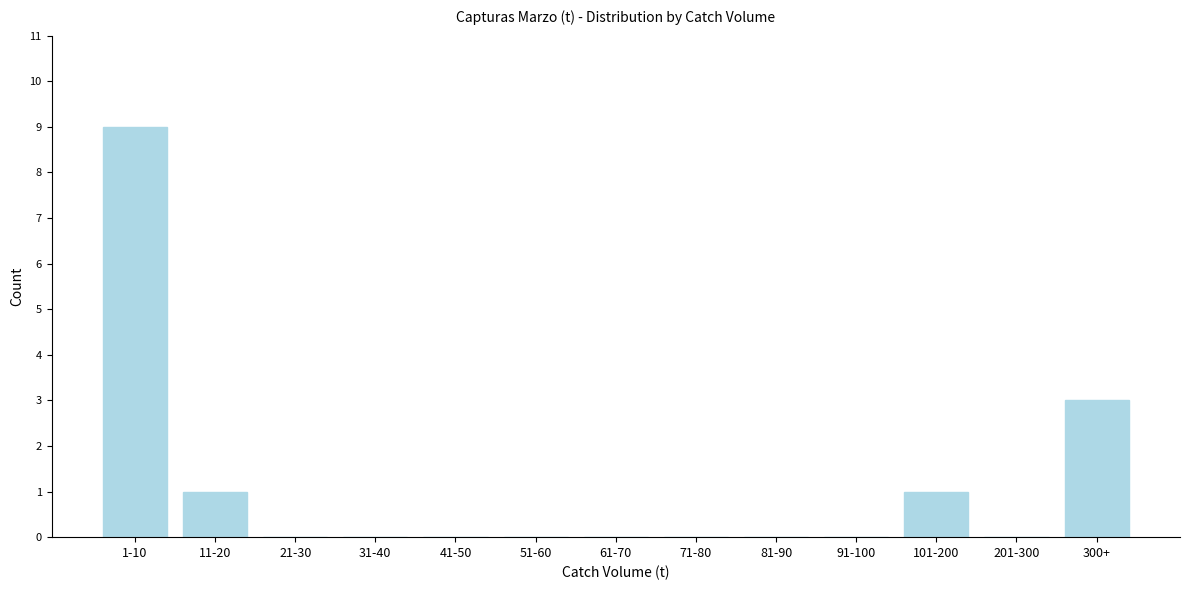

Reading left to right, what are all the values shown in this chart?

1-10=9	11-20=1	21-30=0	31-40=0	41-50=0	51-60=0	61-70=0	71-80=0	81-90=0	91-100=0	101-200=1	201-300=0	300+=3